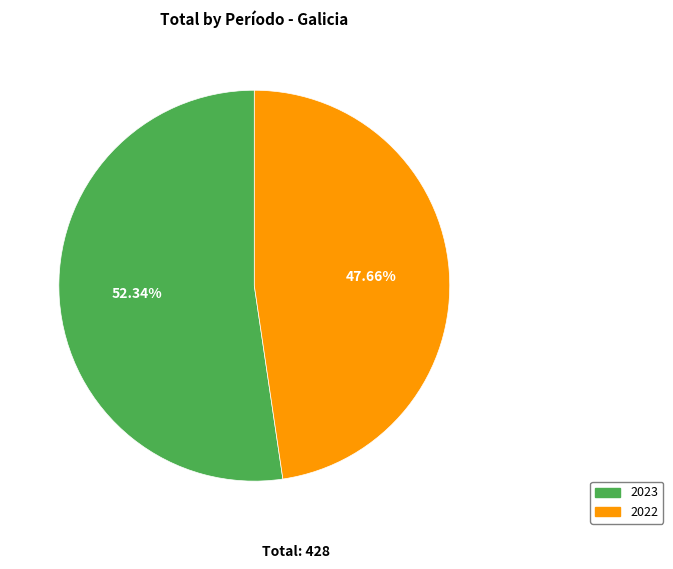

Which has a higher value, 2022 or 2023?

2023